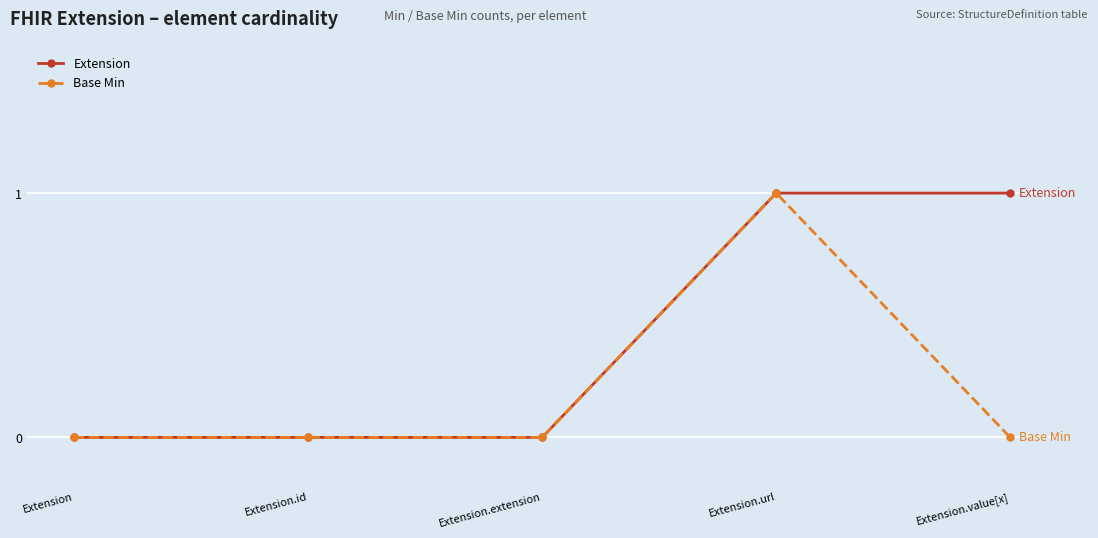

Reading left to right, what are all the values shown in this chart?

Extension: 0	0	0	1	1
Base Min: 0	0	0	1	0